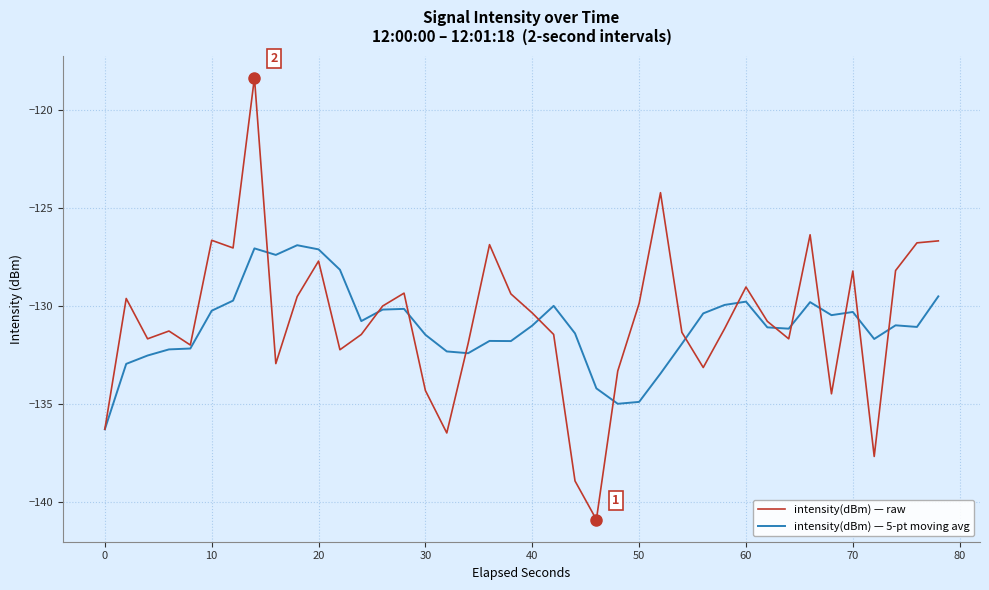

What is the difference between the maximum and minimum values in the intensity(dBm) — 5-pt moving avg series?

9.4